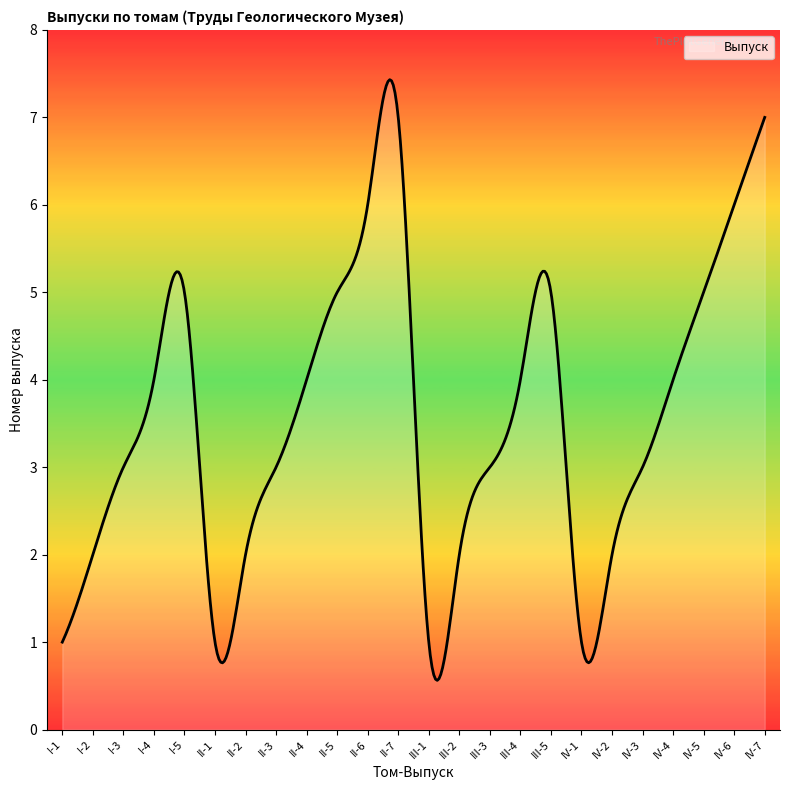

What is the maximum value shown in the chart?

7.4